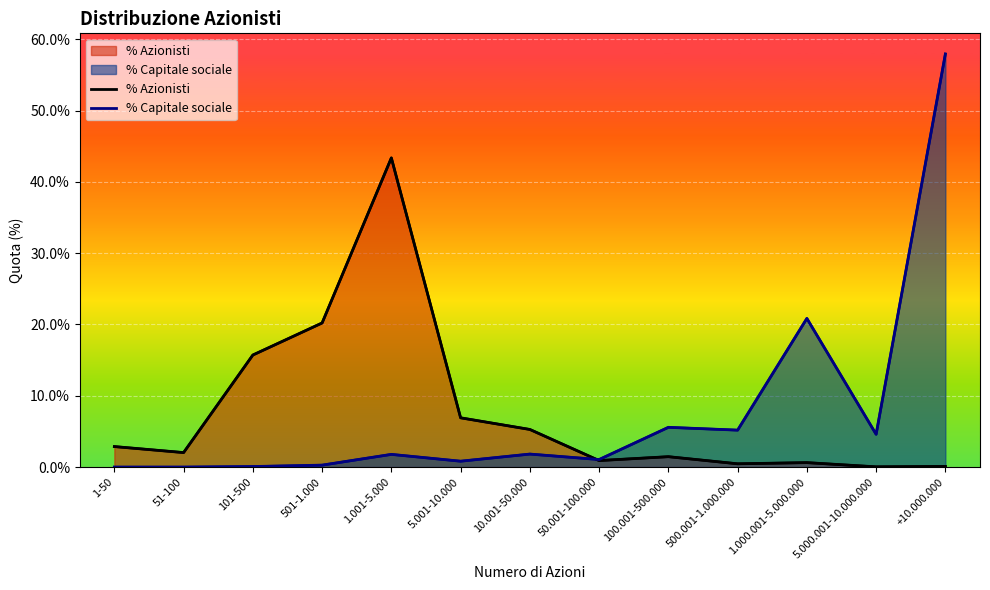

How many data points does each series have?

13